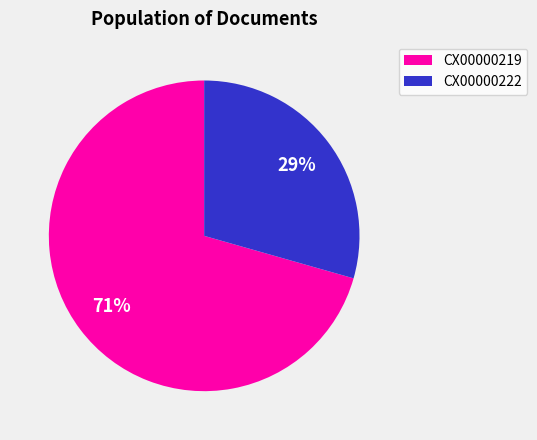

What is the smallest slice in the pie chart?

CX00000222